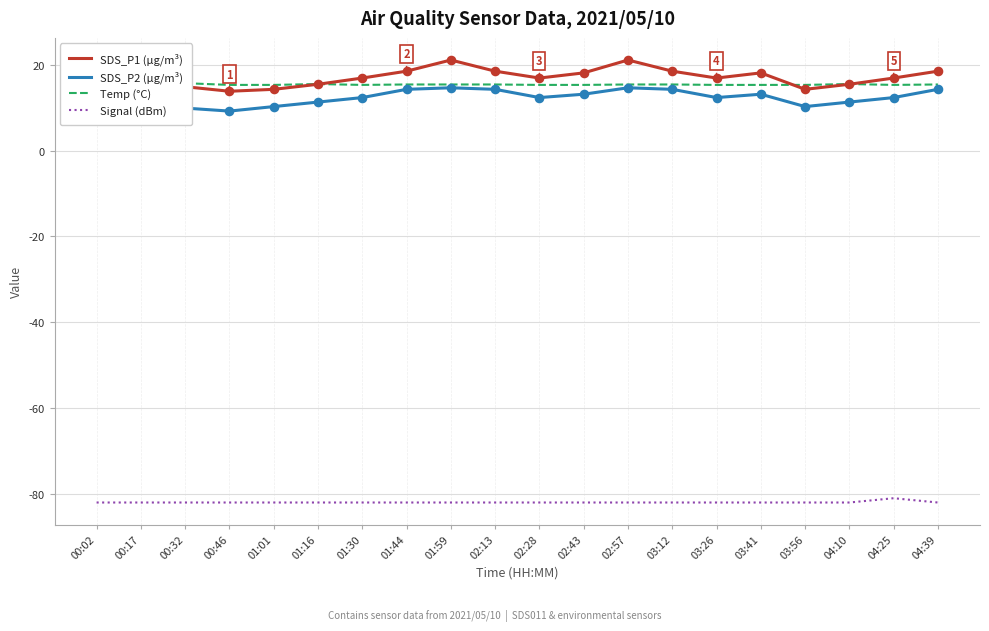

Which series contains the lowest Y value?

Signal (dBm)